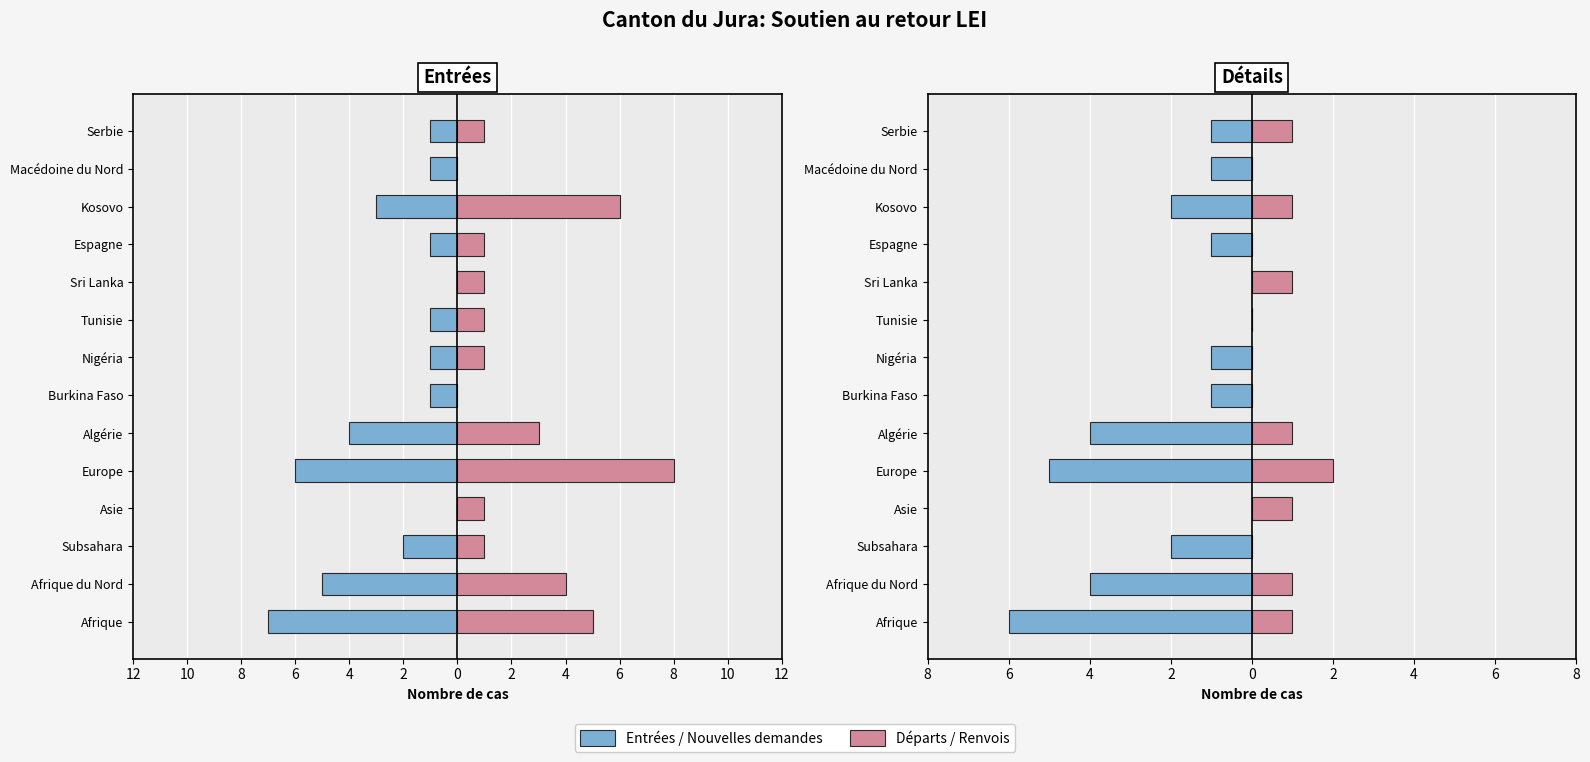

What is the difference between the Total entrées (neg) values at Kosovo and Sri Lanka?

3